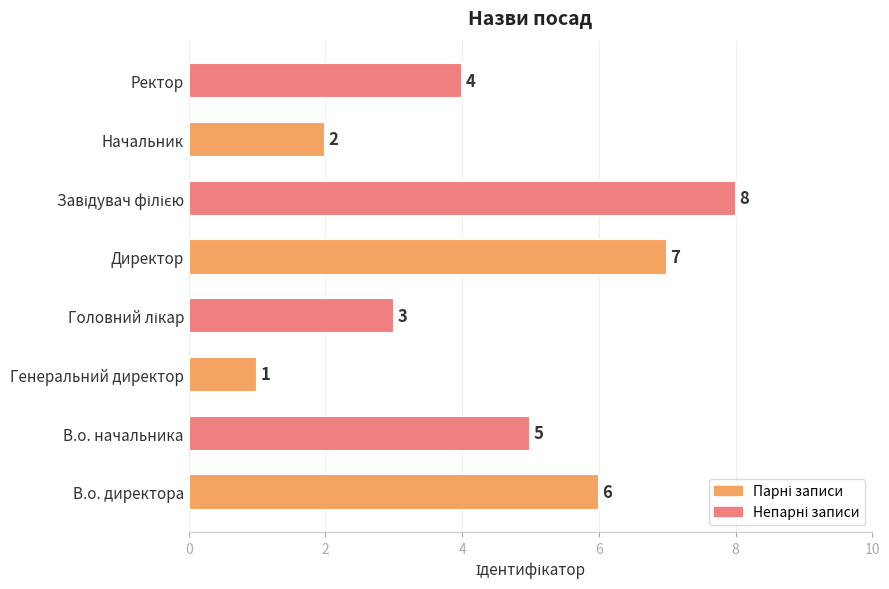

Between Генеральний директор and В.о. начальника, which is larger?

В.о. начальника